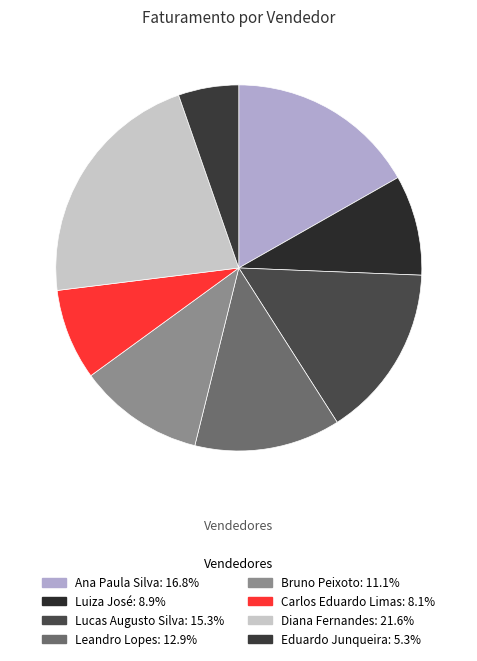

Does Leandro Lopes represent more than half of the total?

No